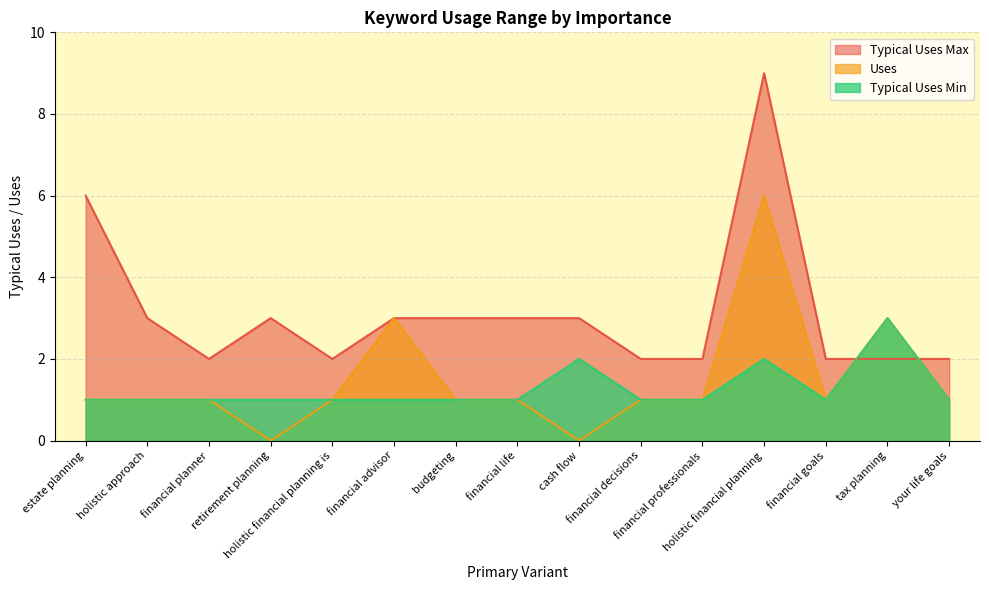

Rank the series at holistic financial planning is from highest to lowest value.

Typical Uses Max, Uses, Typical Uses Min